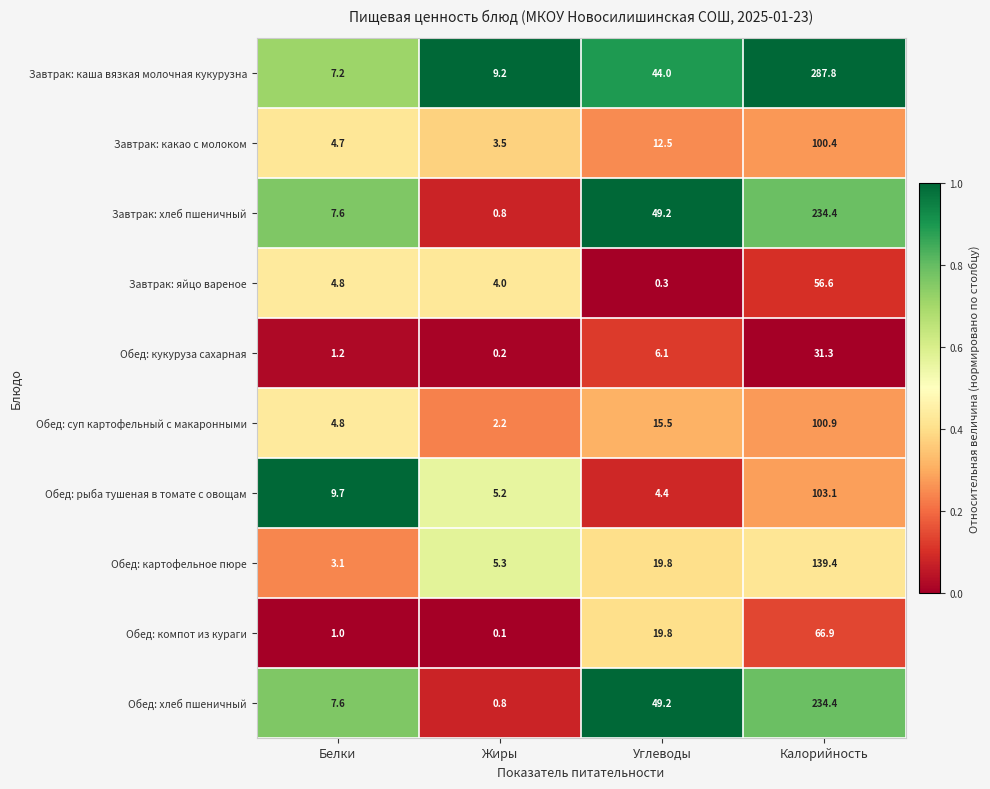

How many distinct data groups are displayed?

10